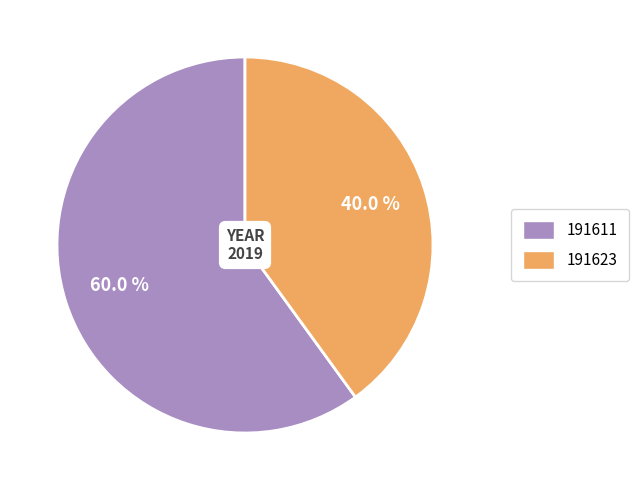

To the nearest percent, what is the difference between the largest and smallest slice percentages?

20%